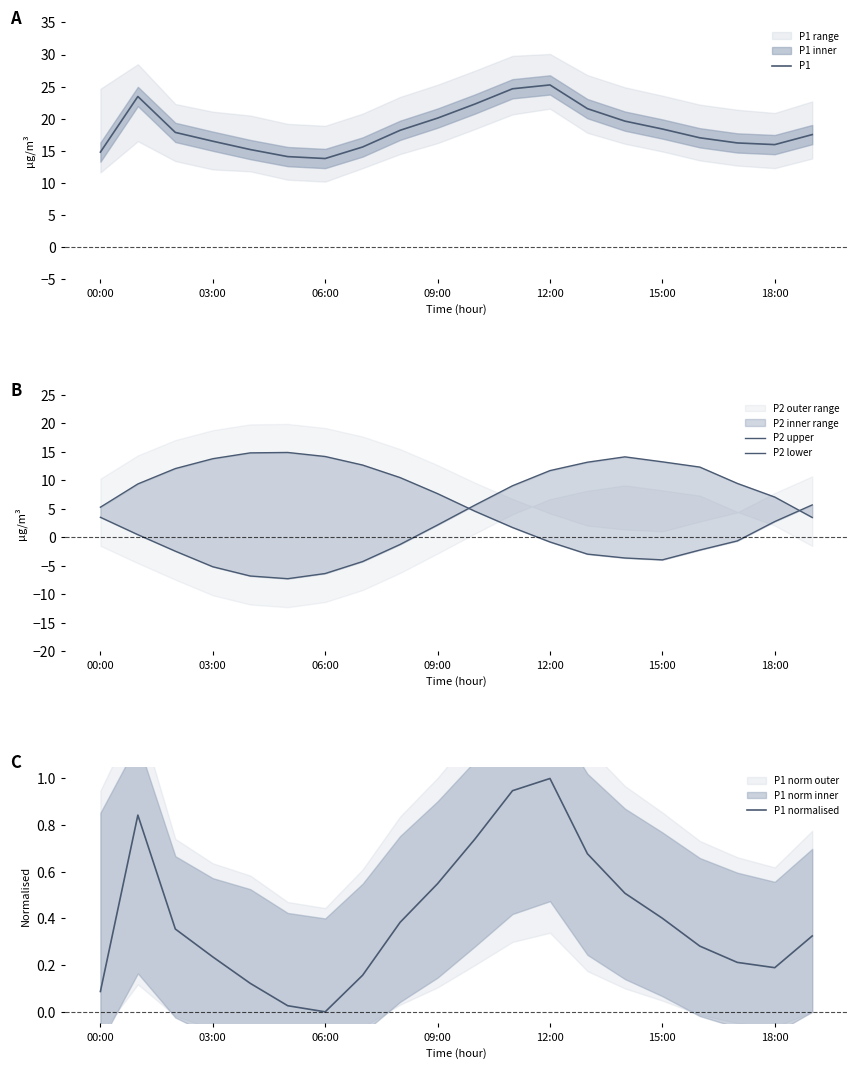

What is the highest value of the P1 series?

25.3